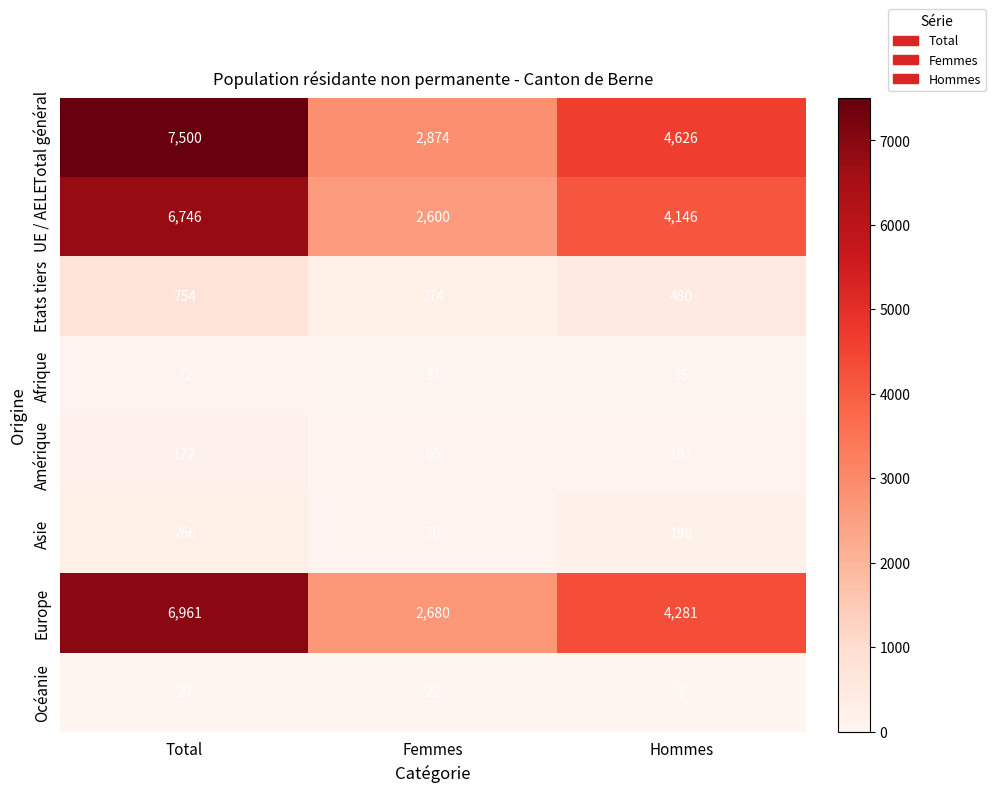

Reading left to right, what are all the values shown in this chart?

Total général: 7500	2874	4626
UE / AELE: 6746	2600	4146
Etats tiers: 754	274	480
Afrique: 72	37	35
Amérique: 172	65	107
Asie: 266	70	196
Europe: 6961	2680	4281
Océanie: 29	22	7